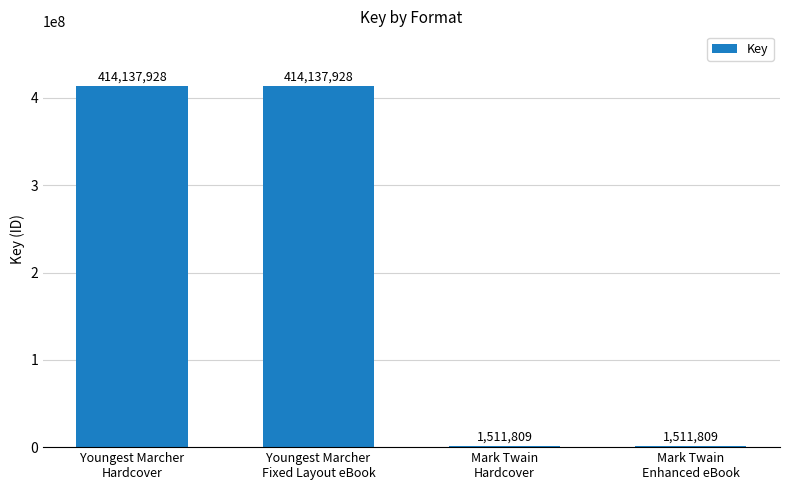

What is the change in value from Youngest Marcher
Hardcover to Mark Twain
Enhanced eBook?

-412626119